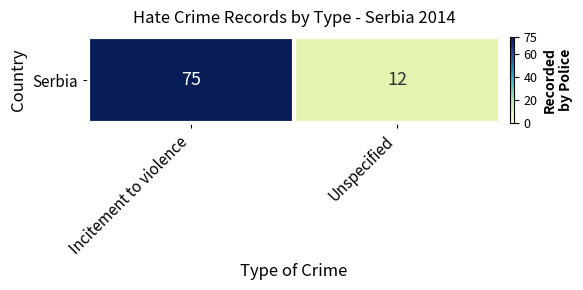

Count the values in the range 12 to 75.

2